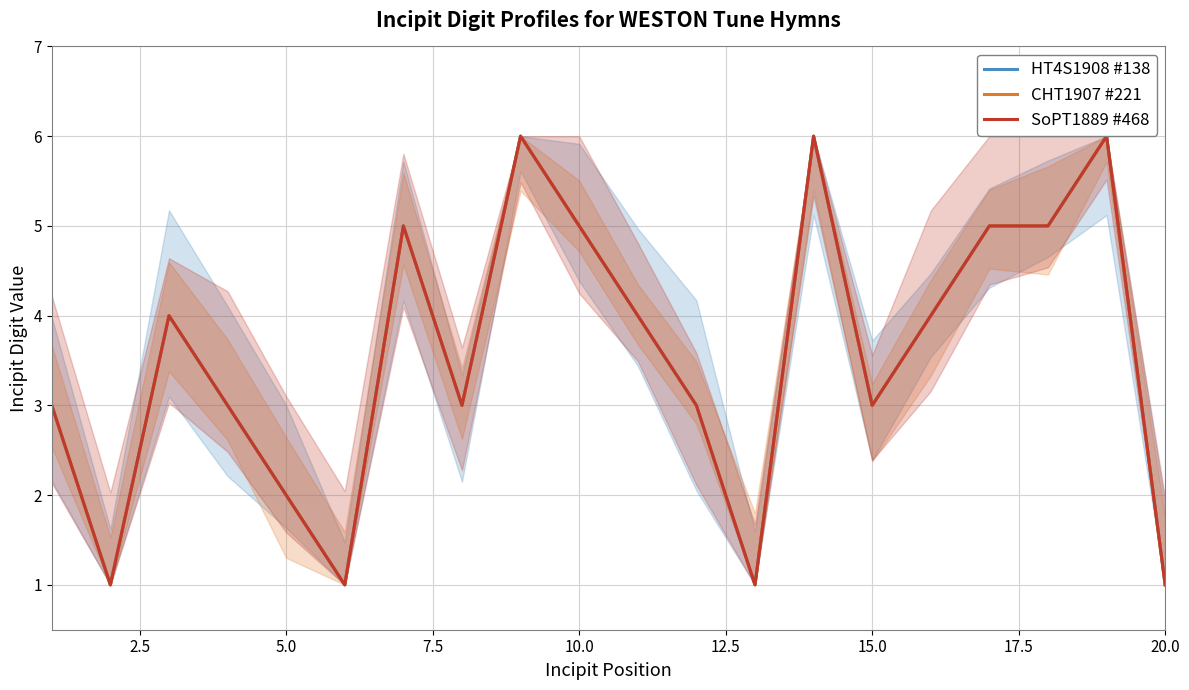

How many interior local peaks does the SoPT1889 #468 series have?

5